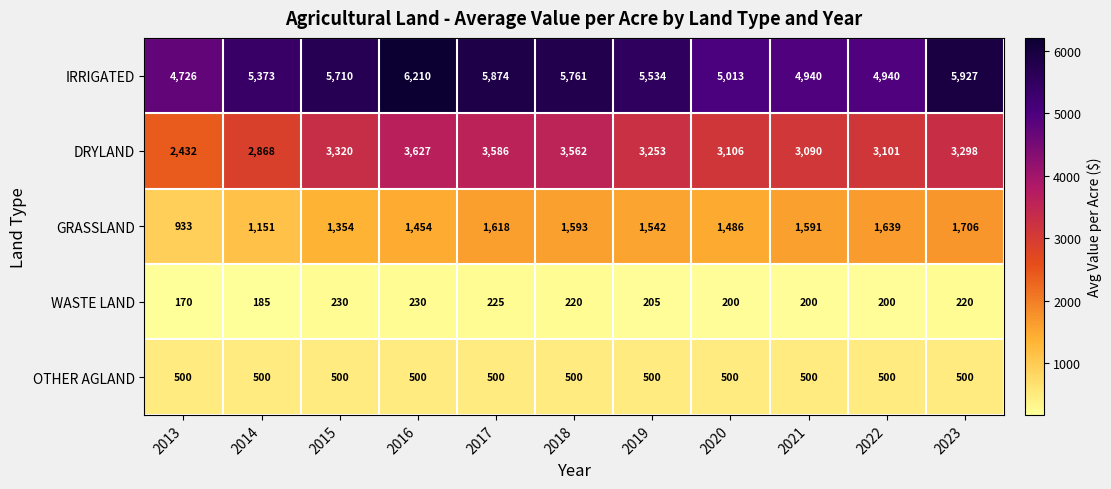

Between 2018 and 2022, which series saw the biggest shift?

IRRIGATED